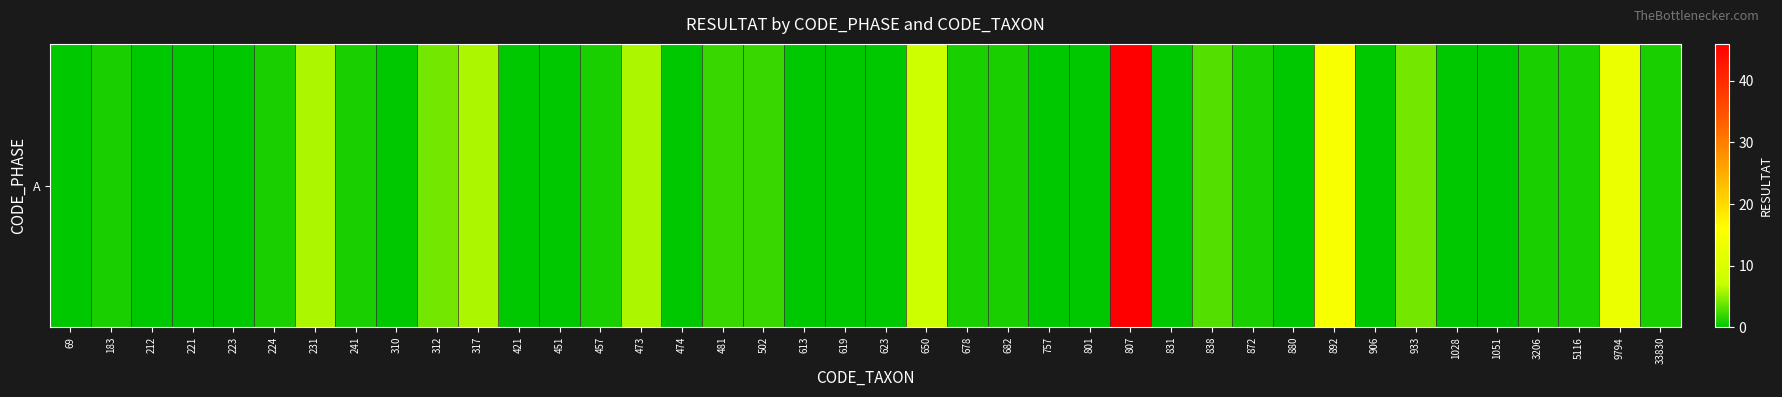

Rank the categories by value from lowest to highest.

69, 212, 221, 223, 310, 421, 451, 474, 613, 619, 623, 757, 801, 831, 880, 906, 1028, 1051, 183, 224, 241, 457, 678, 682, 872, 3206, 5116, 33830, 481, 502, 838, 312, 933, 231, 317, 473, 650, 9794, 892, 807